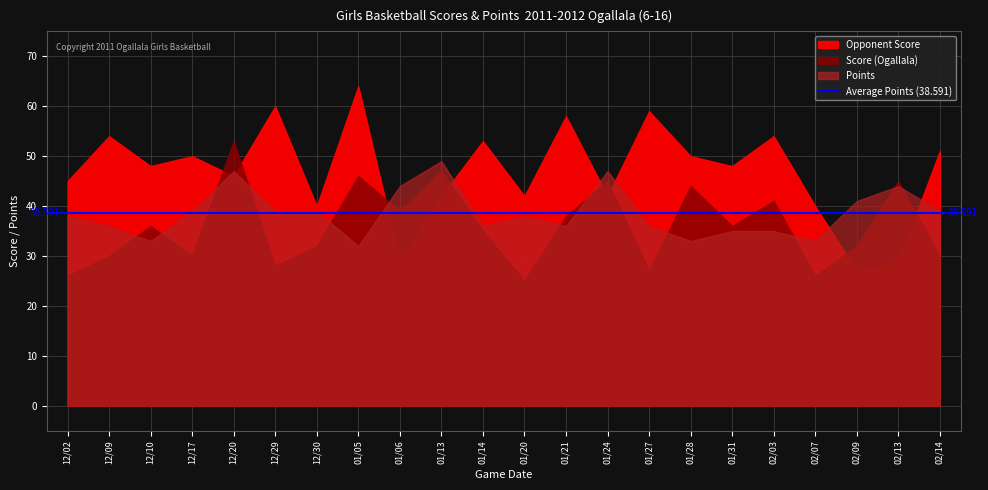

List the labels in order of Score (Ogallala) value, largest first.

12/20, 01/13, 01/05, 01/24, 02/13, 01/28, 02/03, 01/06, 01/21, 12/10, 01/31, 01/14, 12/30, 02/09, 12/09, 12/17, 02/14, 12/29, 01/27, 12/02, 02/07, 01/20